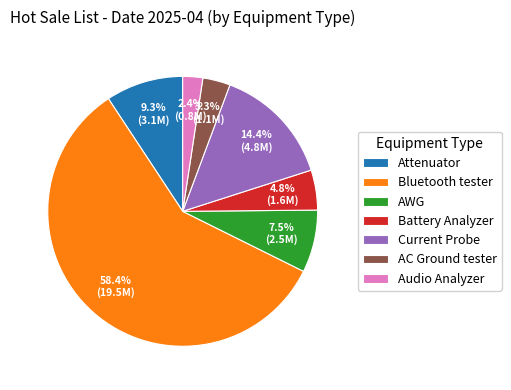

Combined, do Audio Analyzer and AC Ground tester account for over 50%?

No